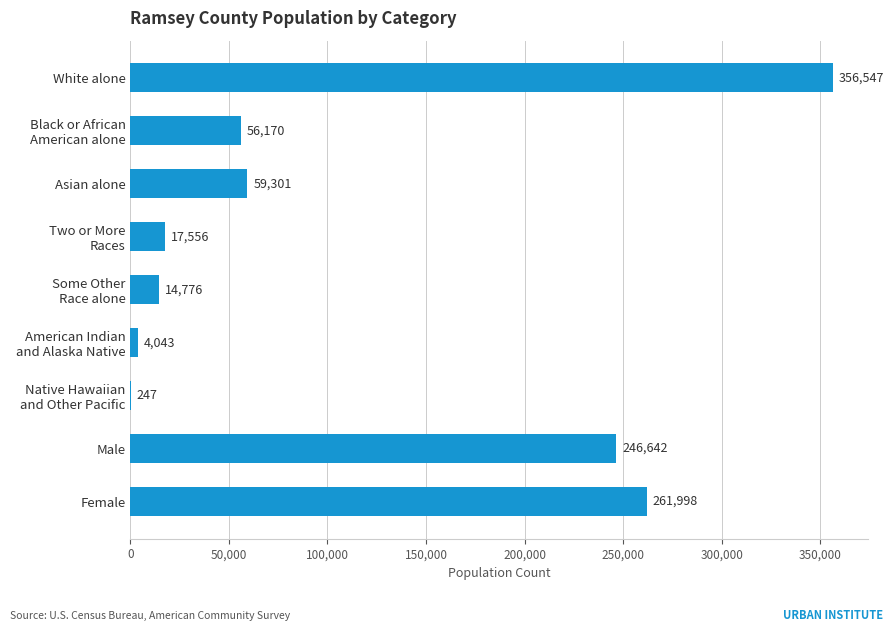

What is the sum of all values?

1017280